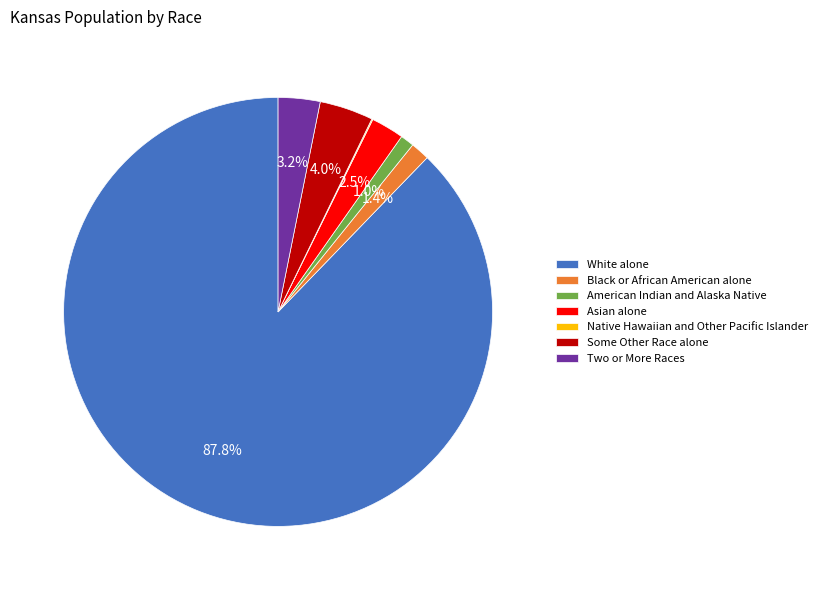

What is the majority slice?

White alone